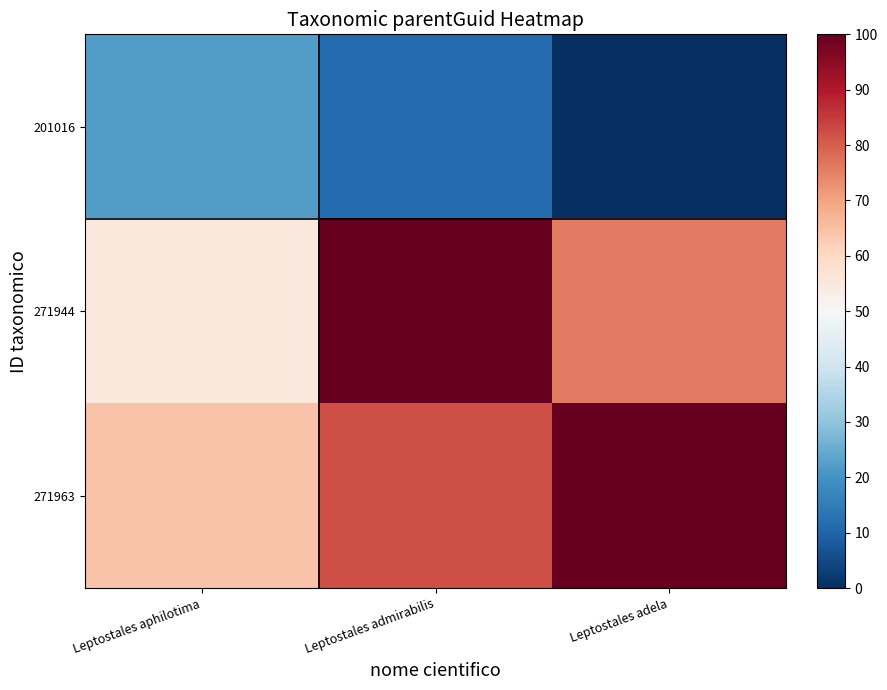

What is the total value across all series at Leptostales adela?

176.1